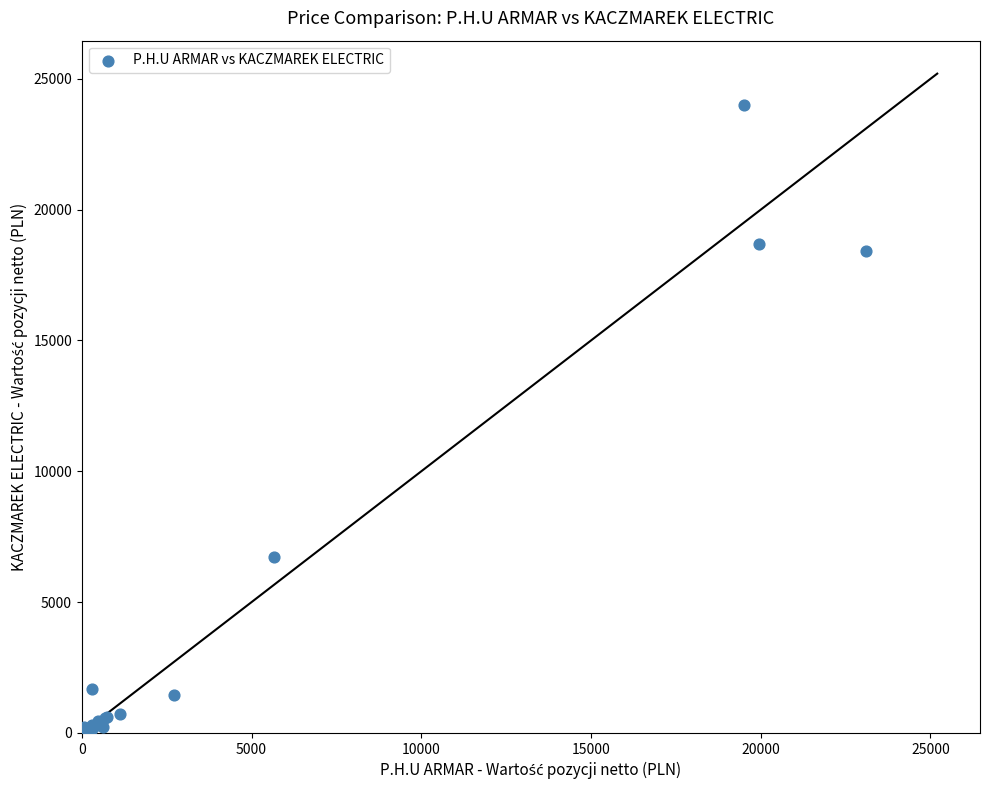

What Y value in the scatter plot is closest to 12042?

6720.0